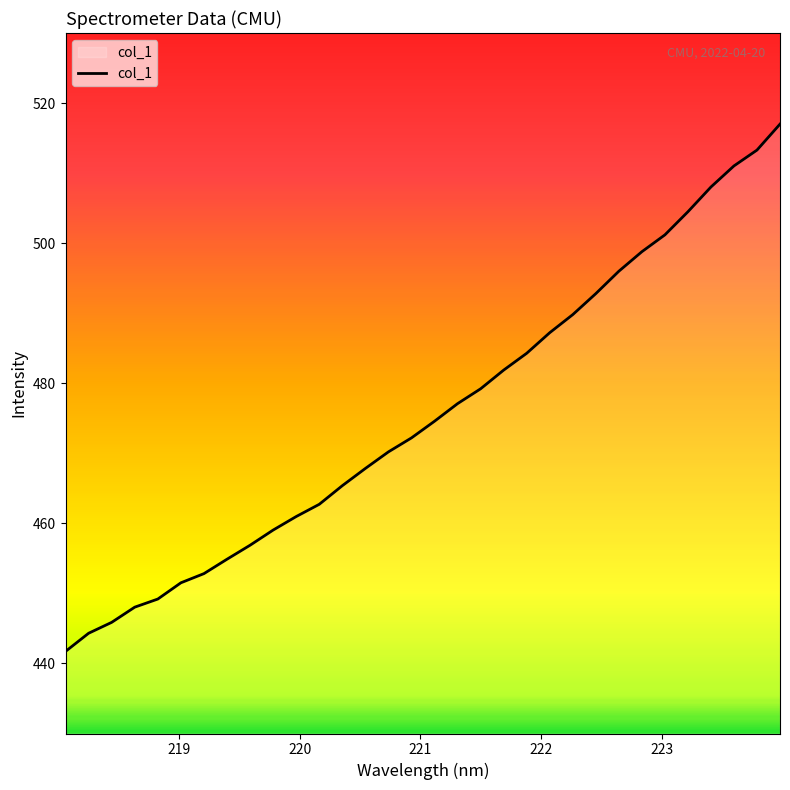

What is the maximum value shown in the chart?

517.0